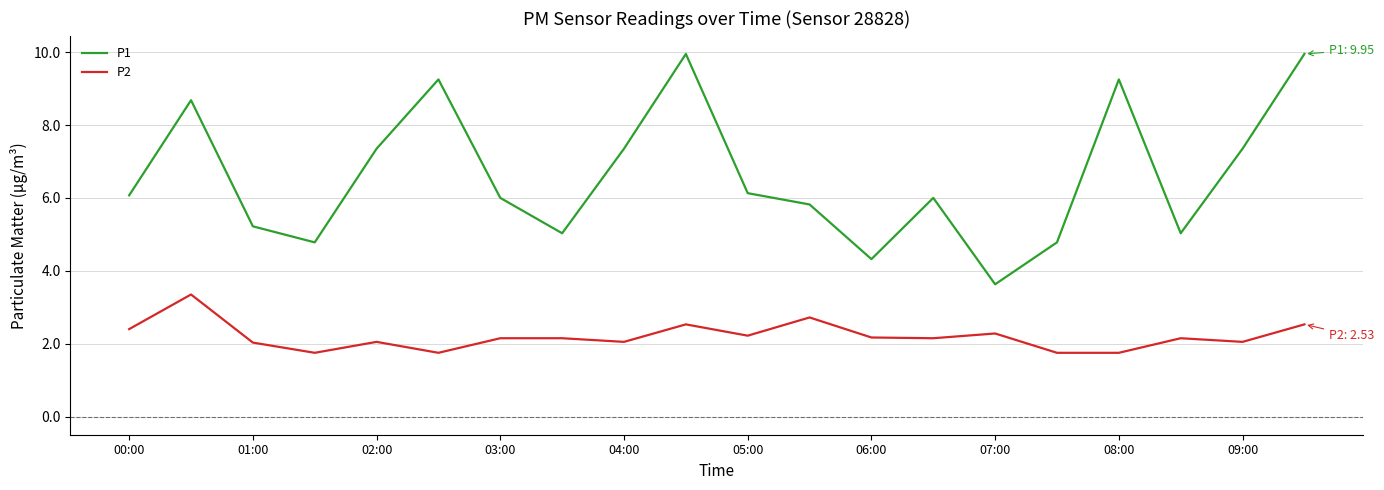

List the series in order of their overall mean, highest first.

P1, P2